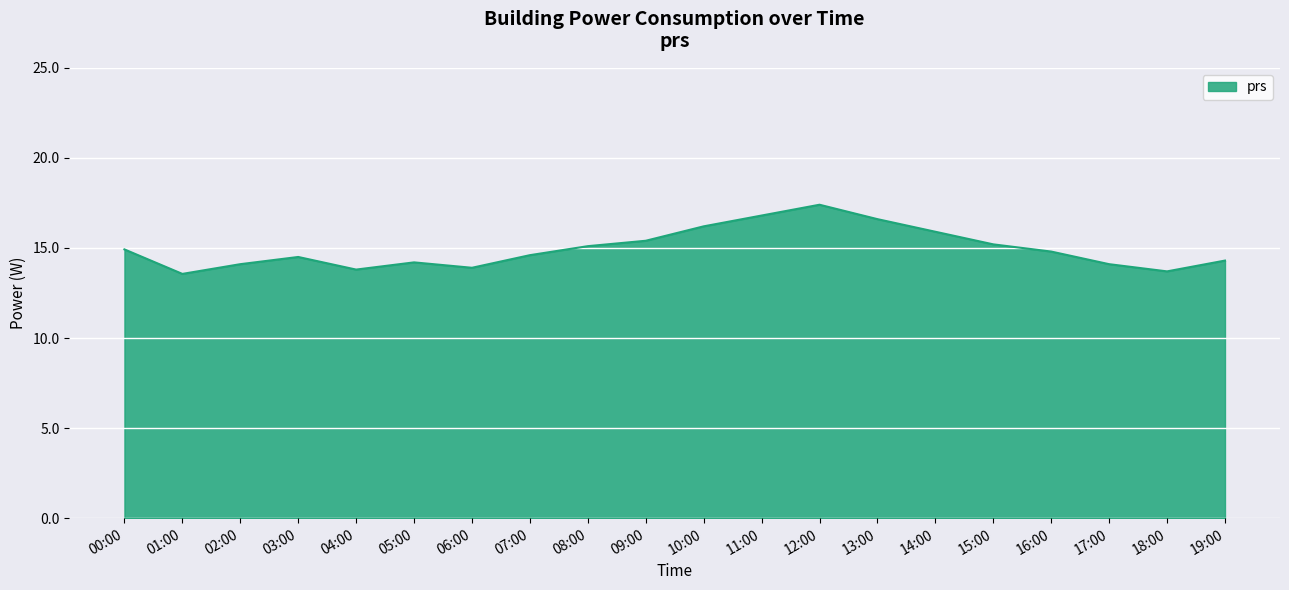

What is the maximum value shown in the chart?

17.4